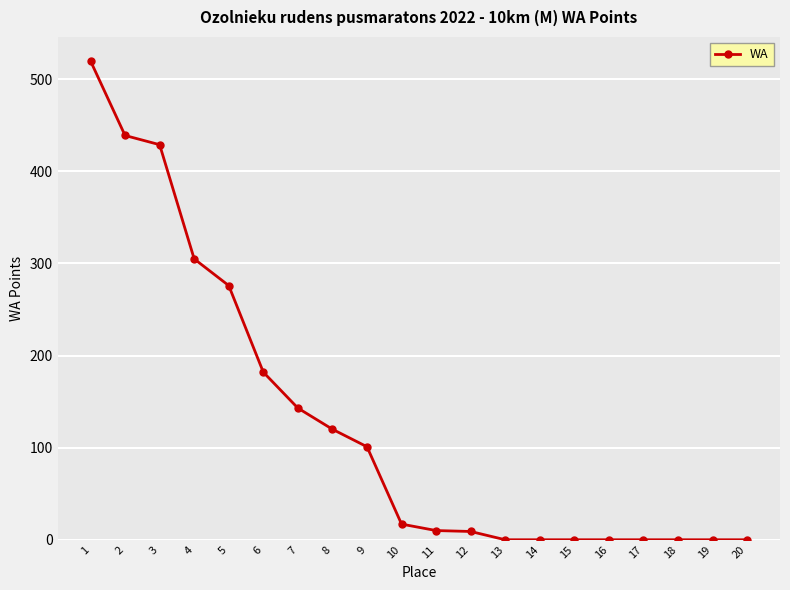

What is the average value?

128